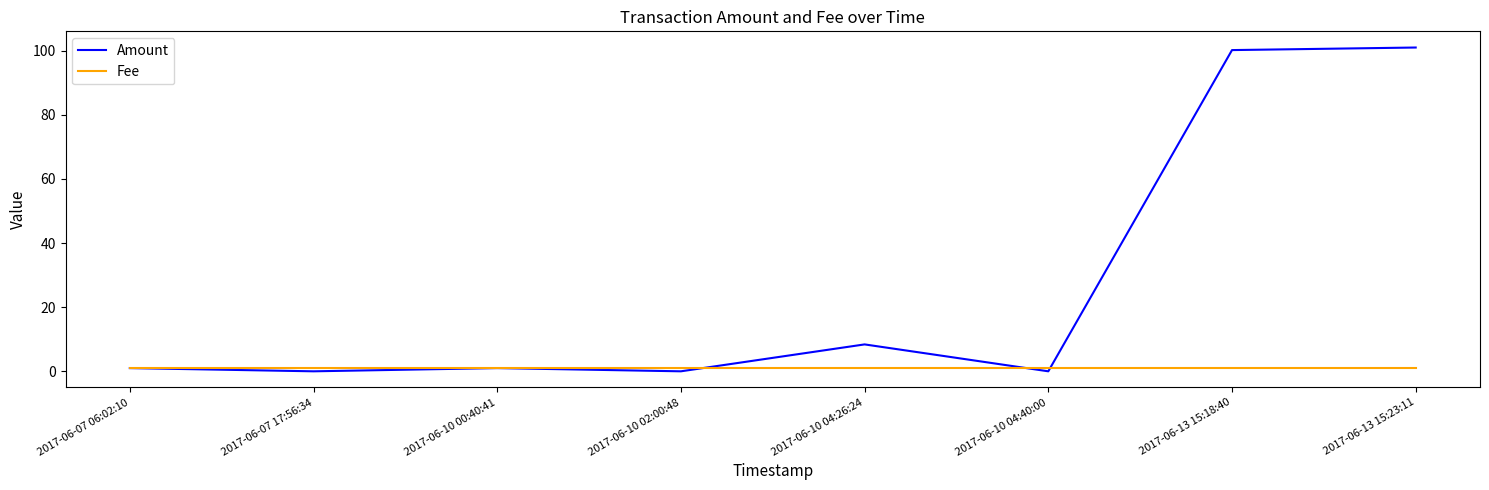

At how many categories does at least one series exceed 51?

2